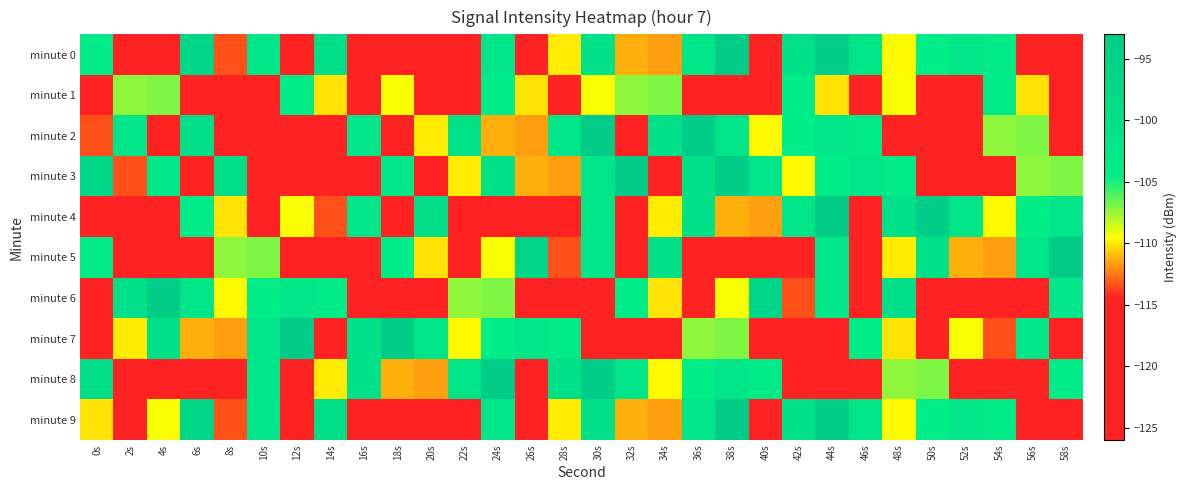

Reading left to right, extract all data points from this chart.

minute 0: 0s=-103.4	2s=-125.6	4s=-123.1	6s=-96.6	8s=-113.4	10s=-101.9	12s=-114.4	14s=-99.8	16s=-119.0	18s=-119.3	20s=-118.0	22s=-119.1	24s=-101.9	26s=-125.9	28s=-109.9	30s=-100.2	32s=-111.3	34s=-111.7	36s=-101.5	38s=-93.2	40s=-124.3	42s=-99.9	44s=-93.6	46s=-101.5	48s=-109.6	50s=-104.3	52s=-102.2	54s=-103.3	56s=-125.5	58s=-122.2
minute 1: 0s=-123.7	2s=-107.4	4s=-107.0	6s=-122.1	8s=-116.9	10s=-122.9	12s=-104.1	14s=-110.1	16s=-122.0	18s=-109.4	20s=-116.9	22s=-122.9	24s=-104.1	26s=-110.1	28s=-122.0	30s=-109.4	32s=-107.4	34s=-107.0	36s=-122.1	38s=-116.9	40s=-122.9	42s=-104.1	44s=-110.1	46s=-122.0	48s=-109.4	50s=-116.9	52s=-122.9	54s=-104.1	56s=-110.1	58s=-122.0
minute 2: 0s=-113.4	2s=-101.9	4s=-114.4	6s=-99.8	8s=-119.0	10s=-119.3	12s=-118.0	14s=-119.1	16s=-101.9	18s=-125.9	20s=-109.9	22s=-100.2	24s=-111.3	26s=-111.7	28s=-101.5	30s=-93.2	32s=-124.3	34s=-99.9	36s=-93.6	38s=-101.5	40s=-109.6	42s=-104.3	44s=-102.2	46s=-103.3	48s=-125.5	50s=-122.2	52s=-123.7	54s=-107.4	56s=-107.0	58s=-122.1
minute 3: 0s=-96.6	2s=-113.4	4s=-101.9	6s=-114.4	8s=-99.8	10s=-119.0	12s=-119.3	14s=-118.0	16s=-119.1	18s=-101.9	20s=-125.9	22s=-109.9	24s=-100.2	26s=-111.3	28s=-111.7	30s=-101.5	32s=-93.2	34s=-124.3	36s=-99.9	38s=-93.6	40s=-101.5	42s=-109.6	44s=-104.3	46s=-102.2	48s=-103.3	50s=-125.5	52s=-122.2	54s=-123.7	56s=-107.4	58s=-107.0
minute 4: 0s=-122.1	2s=-116.9	4s=-122.9	6s=-104.1	8s=-110.1	10s=-122.0	12s=-109.4	14s=-113.4	16s=-101.9	18s=-114.4	20s=-99.8	22s=-119.0	24s=-119.3	26s=-118.0	28s=-119.1	30s=-101.9	32s=-125.9	34s=-109.9	36s=-100.2	38s=-111.3	40s=-111.7	42s=-101.5	44s=-93.2	46s=-124.3	48s=-99.9	50s=-93.6	52s=-101.5	54s=-109.6	56s=-104.3	58s=-102.2
minute 5: 0s=-103.3	2s=-125.5	4s=-122.2	6s=-123.7	8s=-107.4	10s=-107.0	12s=-122.1	14s=-116.9	16s=-122.9	18s=-104.1	20s=-110.1	22s=-122.0	24s=-109.4	26s=-96.6	28s=-113.4	30s=-101.9	32s=-114.4	34s=-99.8	36s=-119.0	38s=-119.3	40s=-118.0	42s=-119.1	44s=-101.9	46s=-125.9	48s=-109.9	50s=-100.2	52s=-111.3	54s=-111.7	56s=-101.5	58s=-93.2
minute 6: 0s=-124.3	2s=-99.9	4s=-93.6	6s=-101.5	8s=-109.6	10s=-104.3	12s=-102.2	14s=-103.3	16s=-125.5	18s=-122.2	20s=-123.7	22s=-107.4	24s=-107.0	26s=-122.1	28s=-116.9	30s=-122.9	32s=-104.1	34s=-110.1	36s=-122.0	38s=-109.4	40s=-96.6	42s=-113.4	44s=-101.9	46s=-114.4	48s=-99.8	50s=-119.0	52s=-119.3	54s=-118.0	56s=-119.1	58s=-101.9
minute 7: 0s=-125.9	2s=-109.9	4s=-100.2	6s=-111.3	8s=-111.7	10s=-101.5	12s=-93.2	14s=-124.3	16s=-99.9	18s=-93.6	20s=-101.5	22s=-109.6	24s=-104.3	26s=-102.2	28s=-103.3	30s=-125.5	32s=-122.2	34s=-123.7	36s=-107.4	38s=-107.0	40s=-122.1	42s=-116.9	44s=-122.9	46s=-104.1	48s=-110.1	50s=-122.0	52s=-109.4	54s=-113.4	56s=-101.9	58s=-114.4
minute 8: 0s=-99.8	2s=-119.0	4s=-119.3	6s=-118.0	8s=-119.1	10s=-101.9	12s=-125.9	14s=-109.9	16s=-100.2	18s=-111.3	20s=-111.7	22s=-101.5	24s=-93.2	26s=-124.3	28s=-99.9	30s=-93.6	32s=-101.5	34s=-109.6	36s=-104.3	38s=-102.2	40s=-103.3	42s=-125.5	44s=-122.2	46s=-123.7	48s=-107.4	50s=-107.0	52s=-122.1	54s=-116.9	56s=-122.9	58s=-104.1
minute 9: 0s=-110.1	2s=-122.0	4s=-109.4	6s=-96.6	8s=-113.4	10s=-101.9	12s=-114.4	14s=-99.8	16s=-119.0	18s=-119.3	20s=-118.0	22s=-119.1	24s=-101.9	26s=-125.9	28s=-109.9	30s=-100.2	32s=-111.3	34s=-111.7	36s=-101.5	38s=-93.2	40s=-124.3	42s=-99.9	44s=-93.6	46s=-101.5	48s=-109.6	50s=-104.3	52s=-102.2	54s=-103.3	56s=-125.5	58s=-122.2